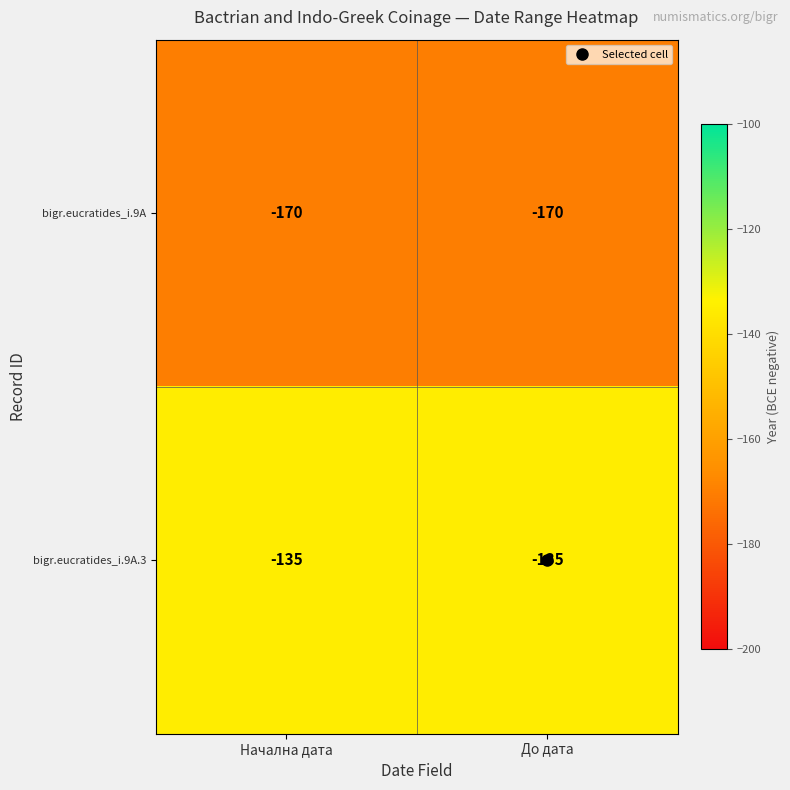

What is the minimum value shown in the chart?

-170